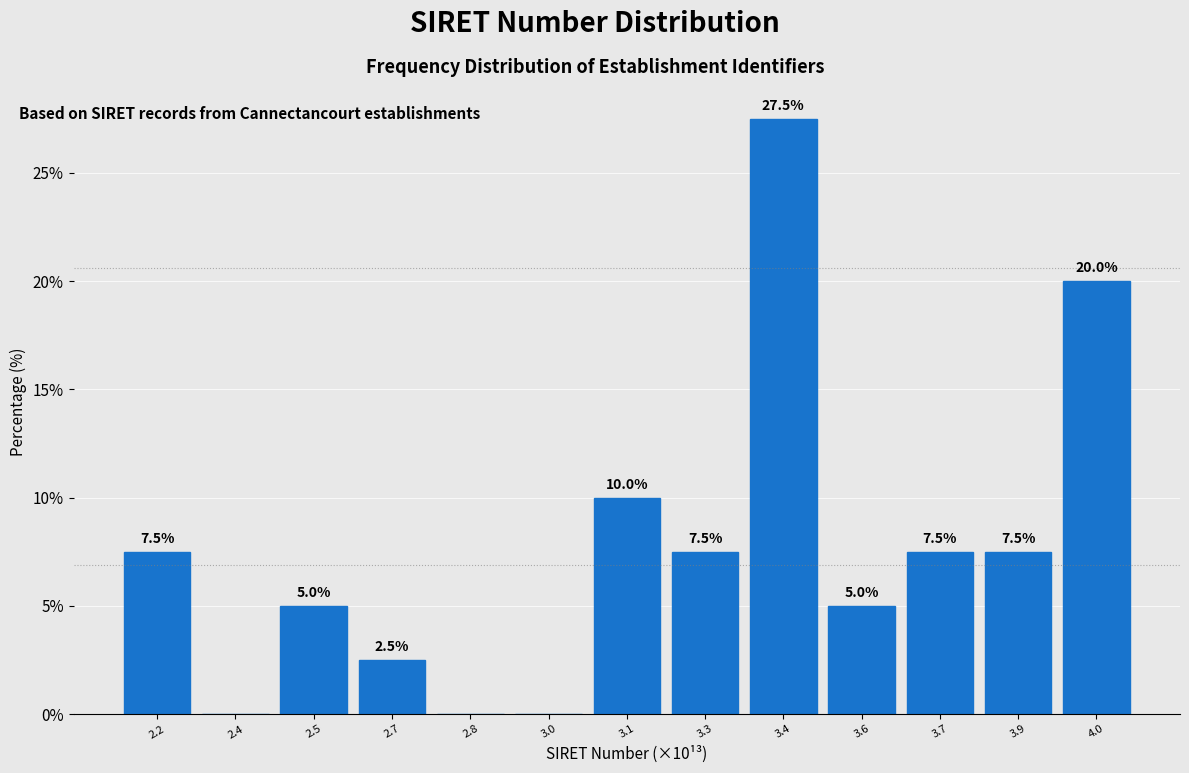

Reading left to right, extract all data points from this chart.

2.2=7.5	2.4=0.0	2.5=5.0	2.7=2.5	2.8=0.0	3.0=0.0	3.1=10.0	3.3=7.5	3.4=27.5	3.6=5.0	3.7=7.5	3.9=7.5	4.0=20.0